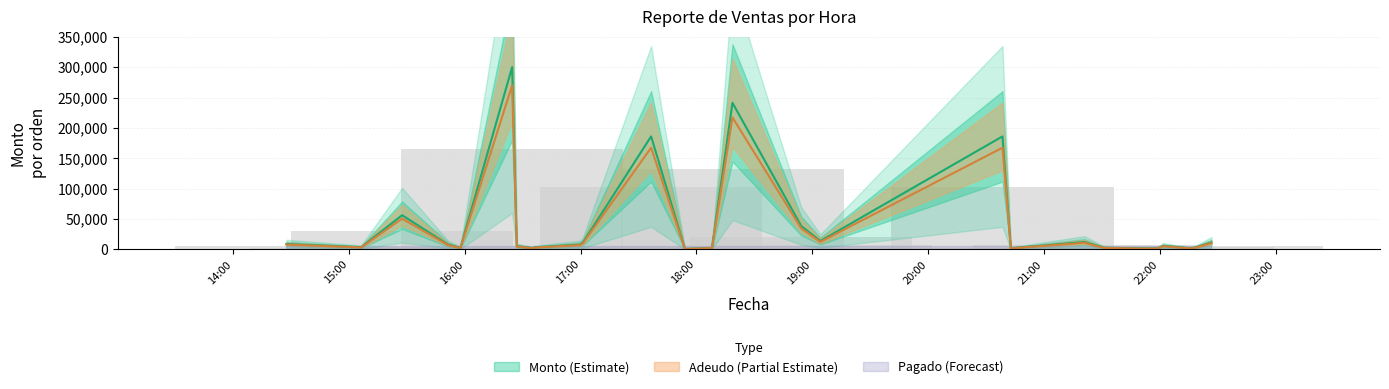

At 10, list the series in order from largest to smallest.

Monto, Adeudo, Pagado